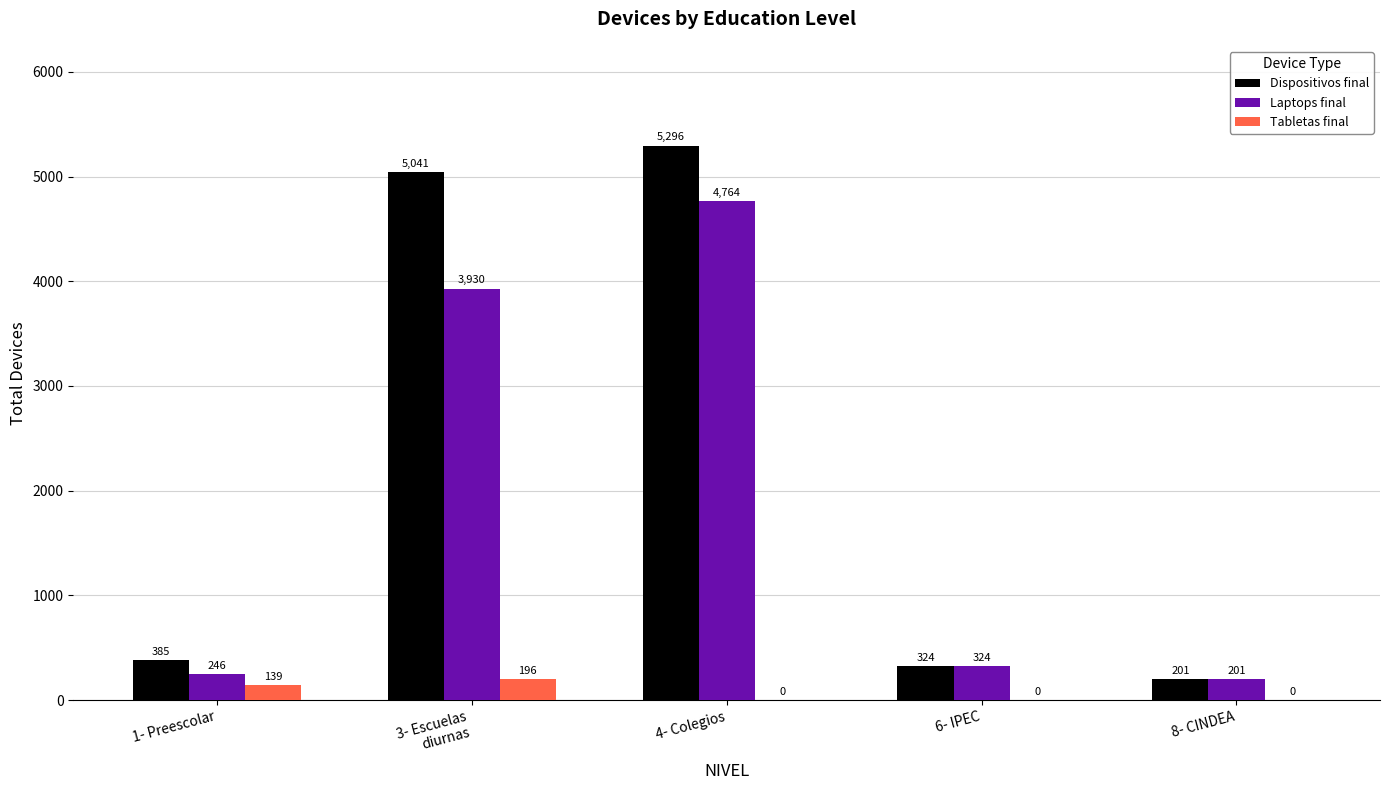

What is the total value across all series at 6- IPEC?

648